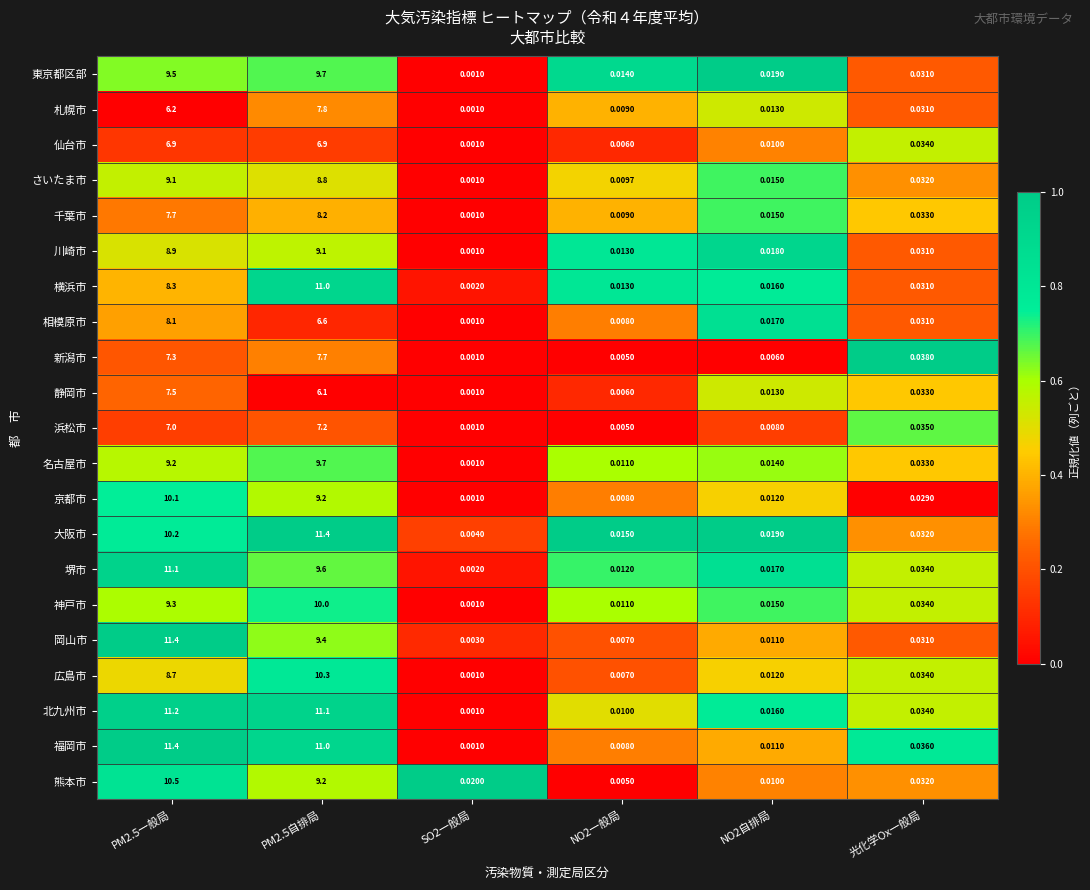

Is the value of 相模原市 at NO2一般局 greater than the value of 福岡市 at NO2自排局?

No